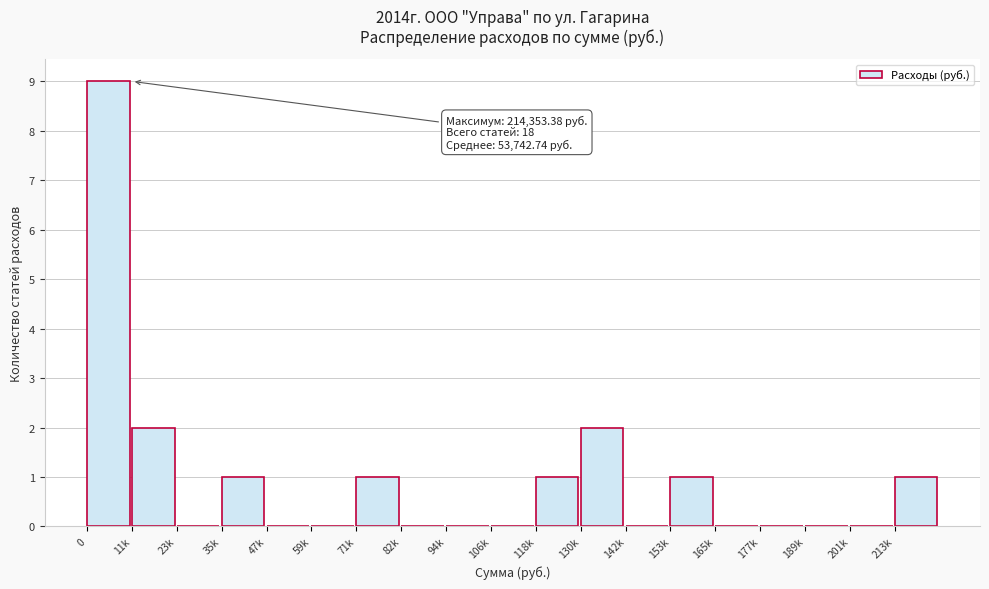

Reading right to left, extract all data points from this chart.

213k=1	201k=0	189k=0	177k=0	165k=0	153k=1	142k=0	130k=2	118k=1	106k=0	94k=0	82k=0	71k=1	59k=0	47k=0	35k=1	23k=0	11k=2	0=9